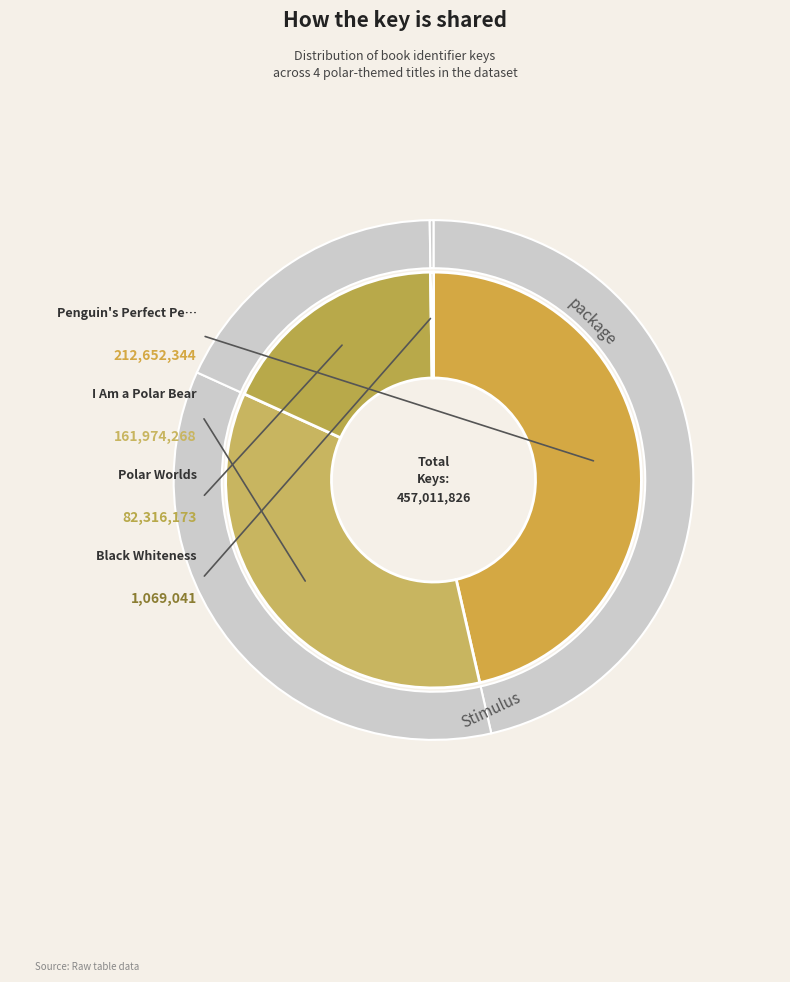

Which slice is the smallest?

Black Whiteness